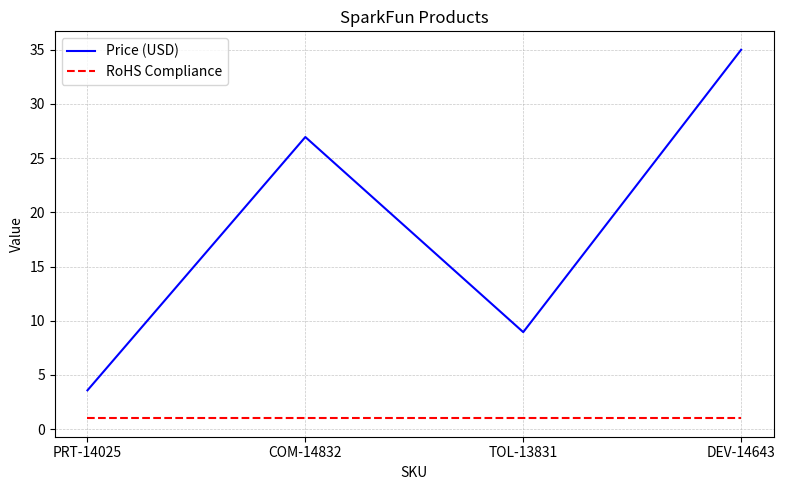

What is the difference between the maximum and minimum values in the Price (USD) series?

31.4